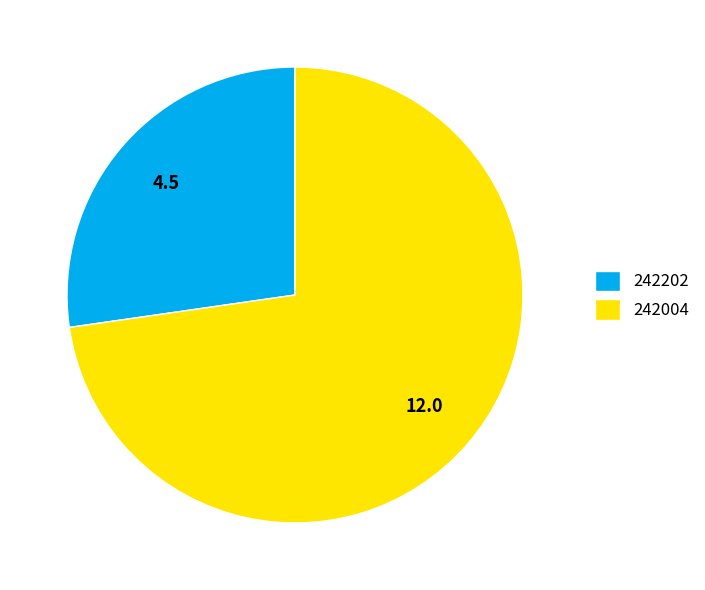

Is it true that 242004 is 87% of the pie?

False